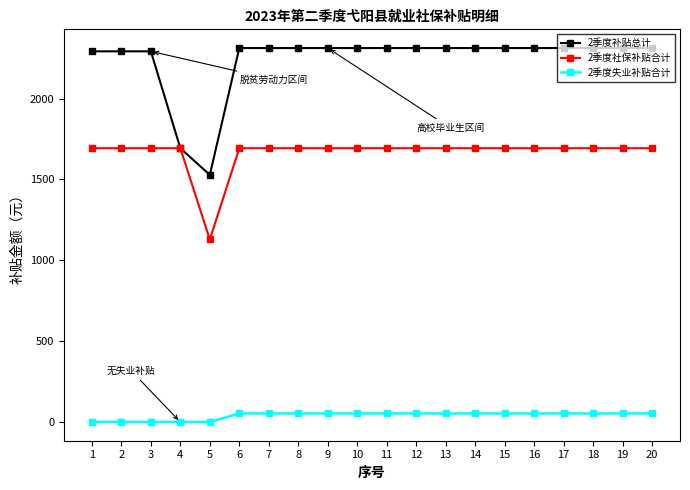

True or false: 2季度失业补贴合计 and 2季度社保补贴合计 cross at least once.

False